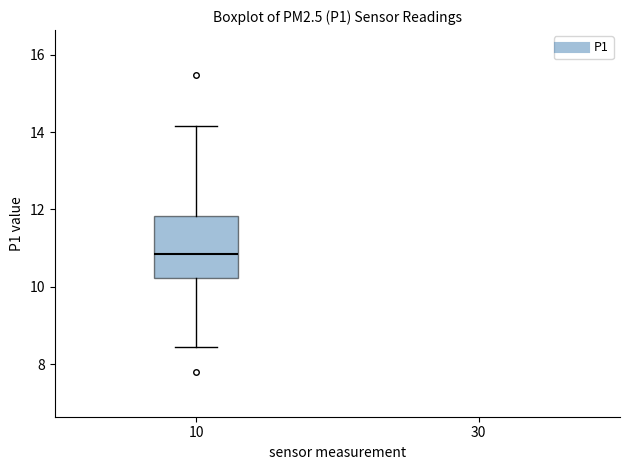

Read this box plot against the y-axis: the position of the median line, the range covered by the box, and the ends of both whiskers. The values are not printed on the chart, so give them approximately, as read against the axis.

median 10.8, box 10.2 to 11.8, whiskers 8.4 to 14.2